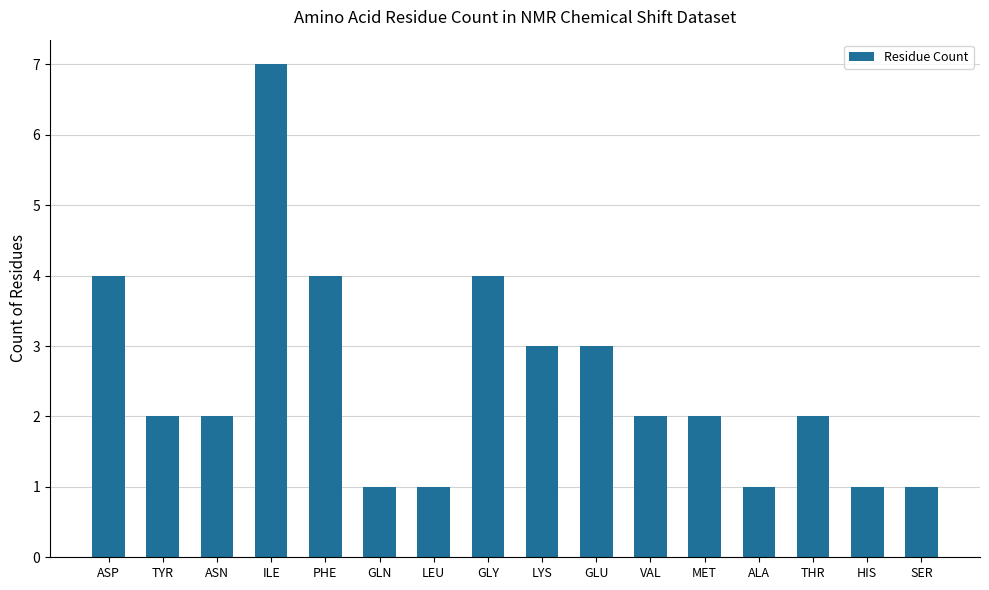

What is the label of the 5th bar from the right?

MET